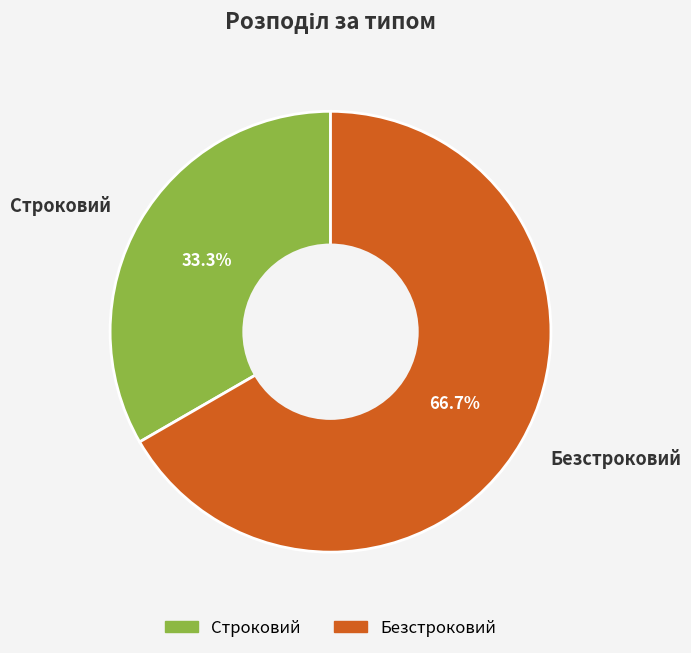

Which slice is the smallest?

Строковий